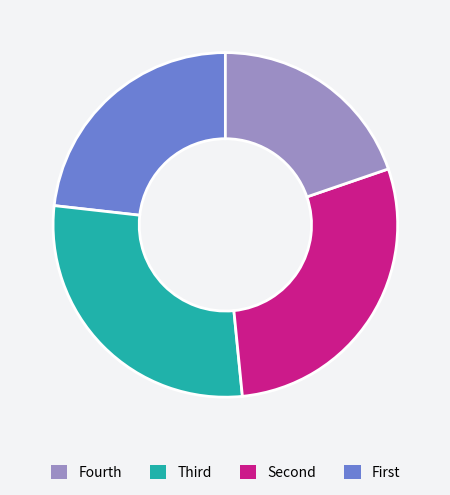

Is there a majority slice in this chart?

No